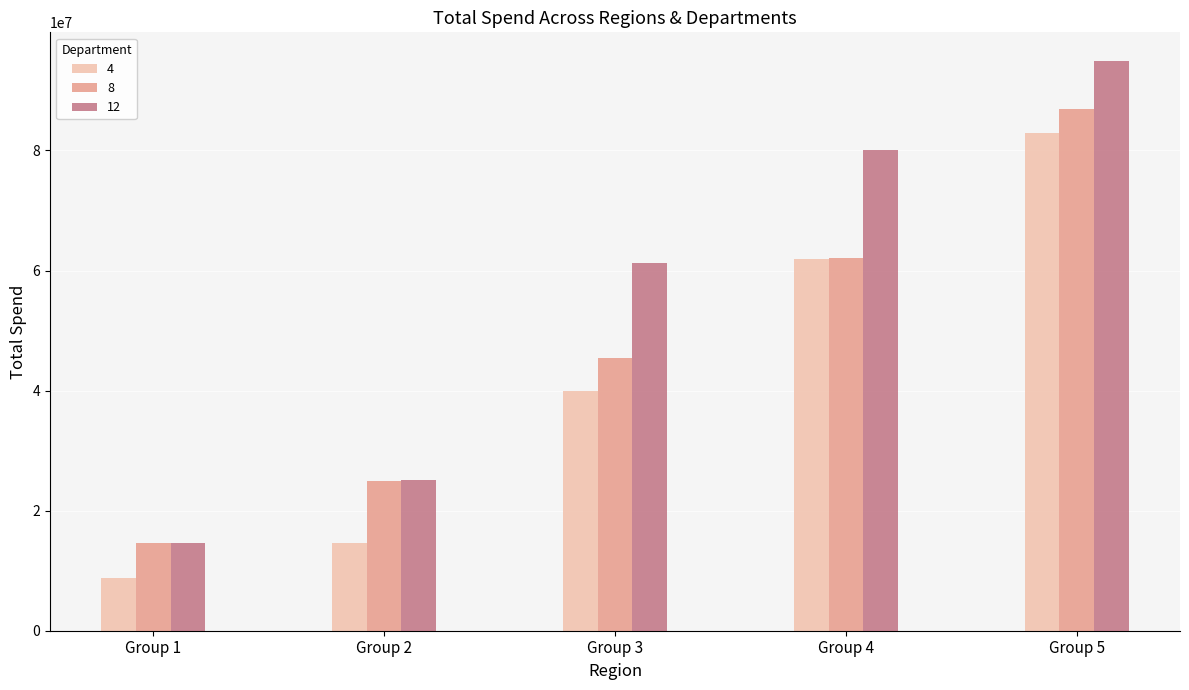

What is the difference between the 8 values at Group 3 and Group 2?

20515194